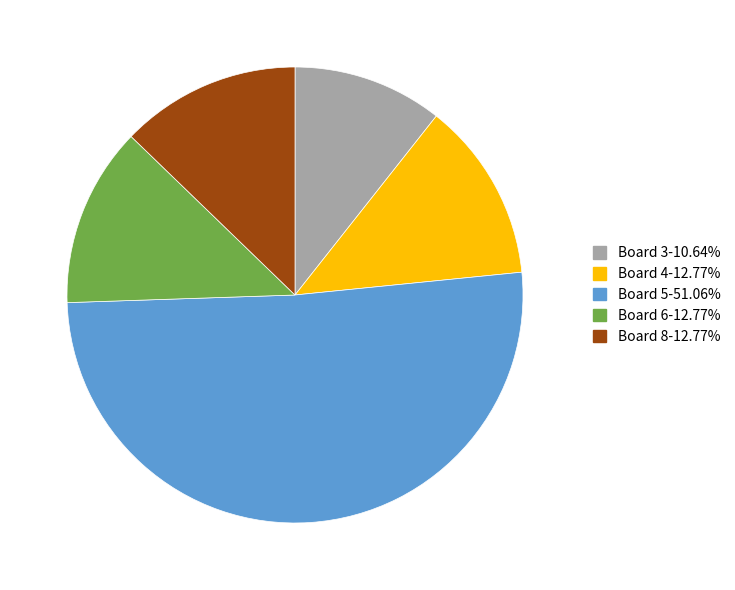

Is there a majority slice in this chart?

Yes